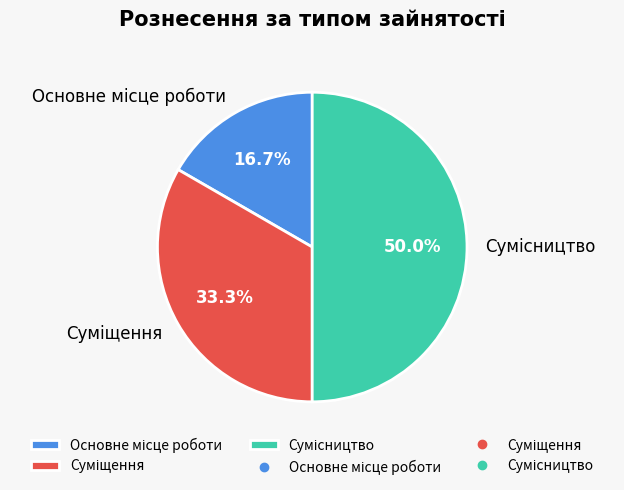

How many segments does this pie chart have?

3